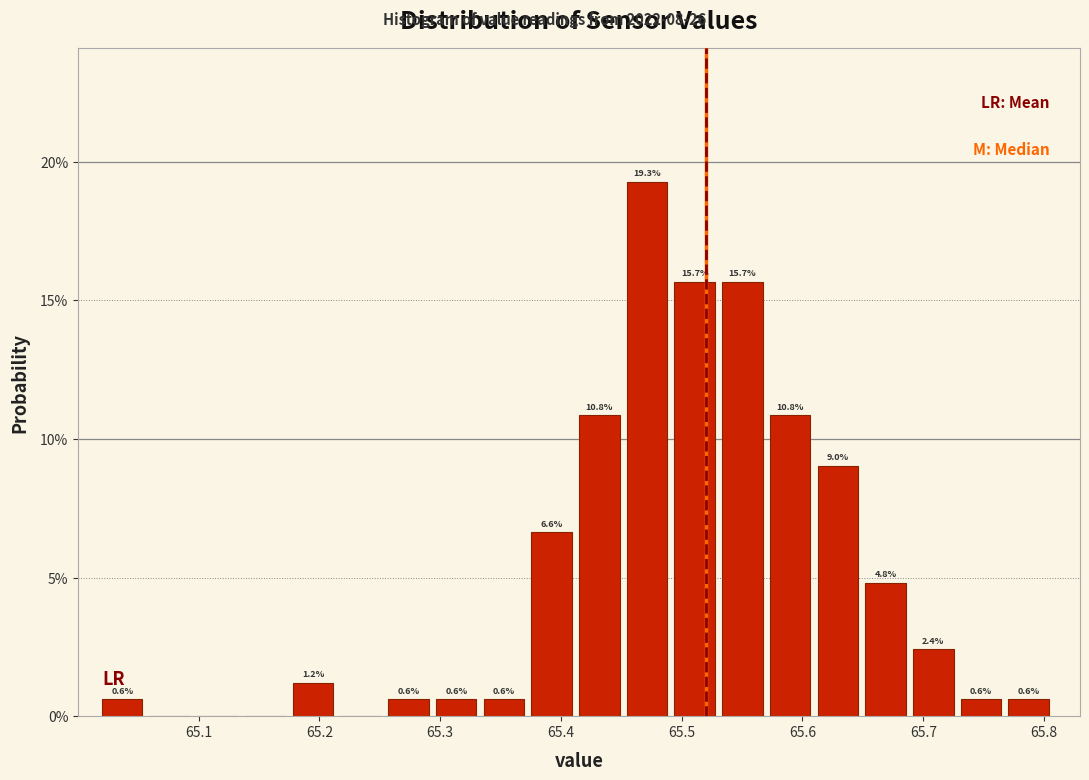

Read against the x-axis, roughly where is the centre of the tallest bar?

65.47